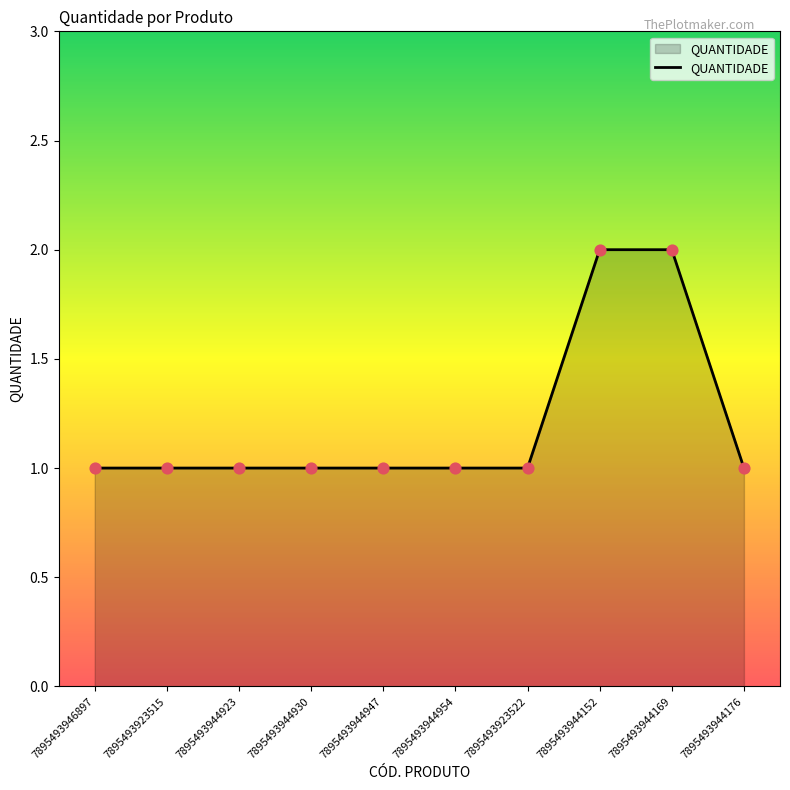

What is the change in value from 7895493944947 to 7895493944152?

+1